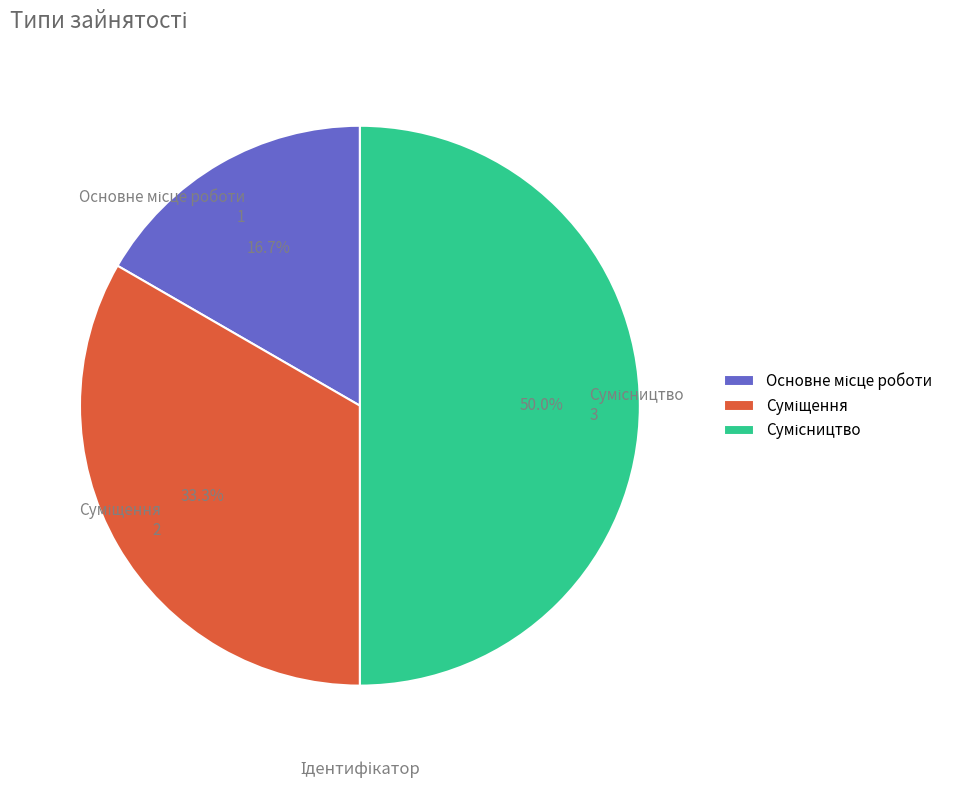

Combined, do Основне місце роботи and Суміщення account for over 50%?

No